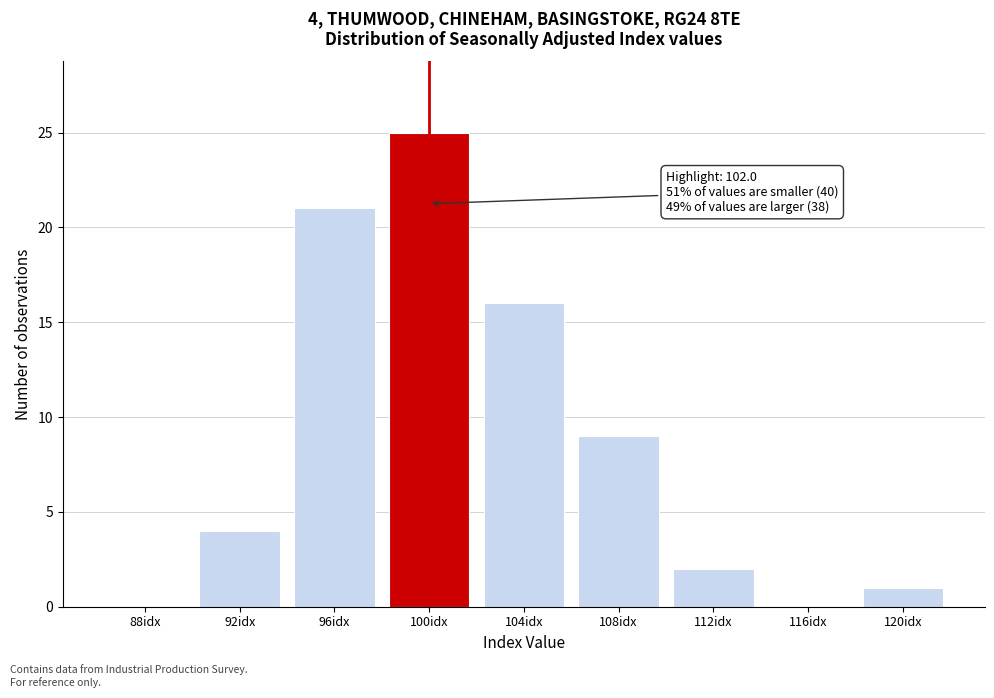

Reading right to left, transcribe all the data shown in this chart.

120idx=1	116idx=0	112idx=2	108idx=9	104idx=16	100idx=25	96idx=21	92idx=4	88idx=0